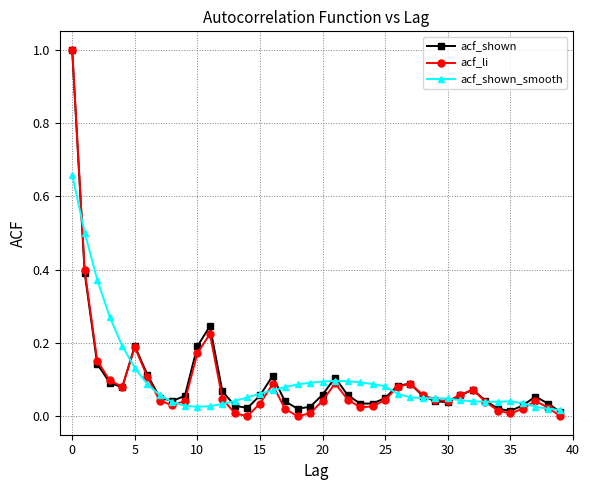

What is the maximum value shown in the chart?

1.0